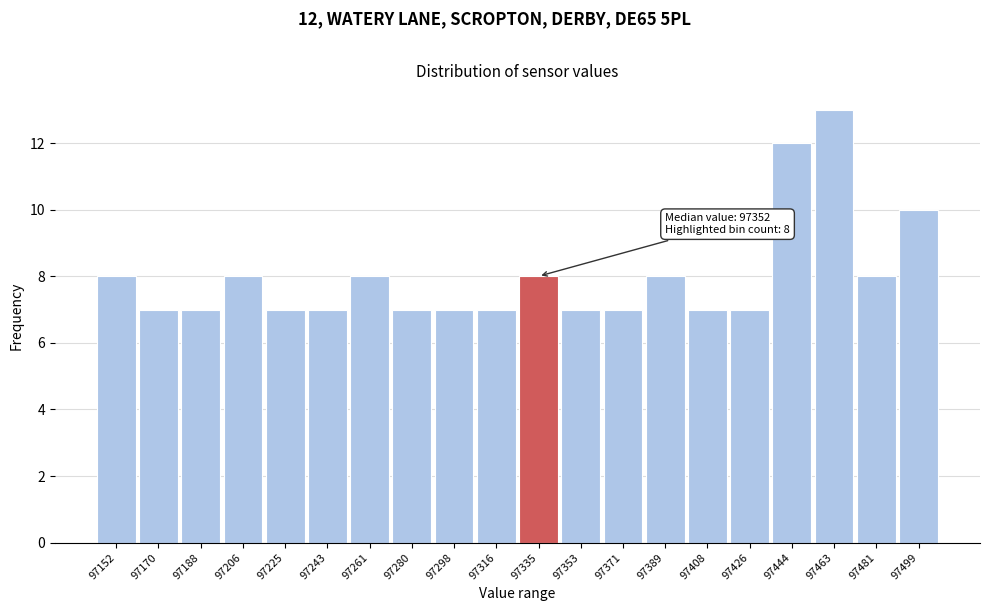

Reading right to left, what are all the values shown in this chart?

97499=10	97481=8	97463=13	97444=12	97426=7	97408=7	97389=8	97371=7	97353=7	97335=8	97316=7	97298=7	97280=7	97261=8	97243=7	97225=7	97206=8	97188=7	97170=7	97152=8